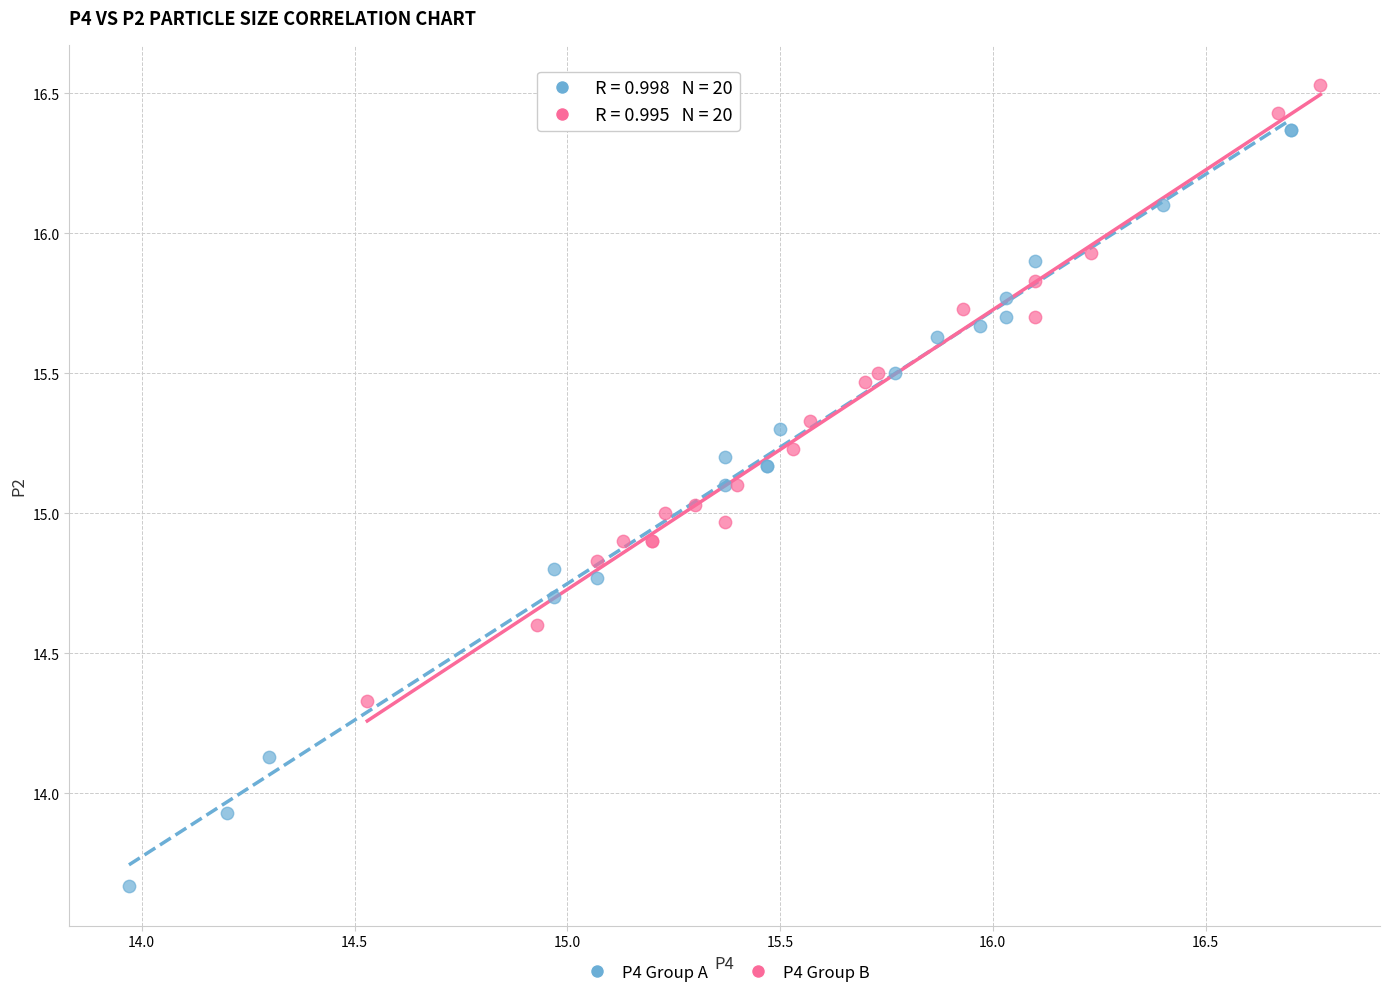

What are all the series names shown in the legend?

P4 Group A, P4 Group B